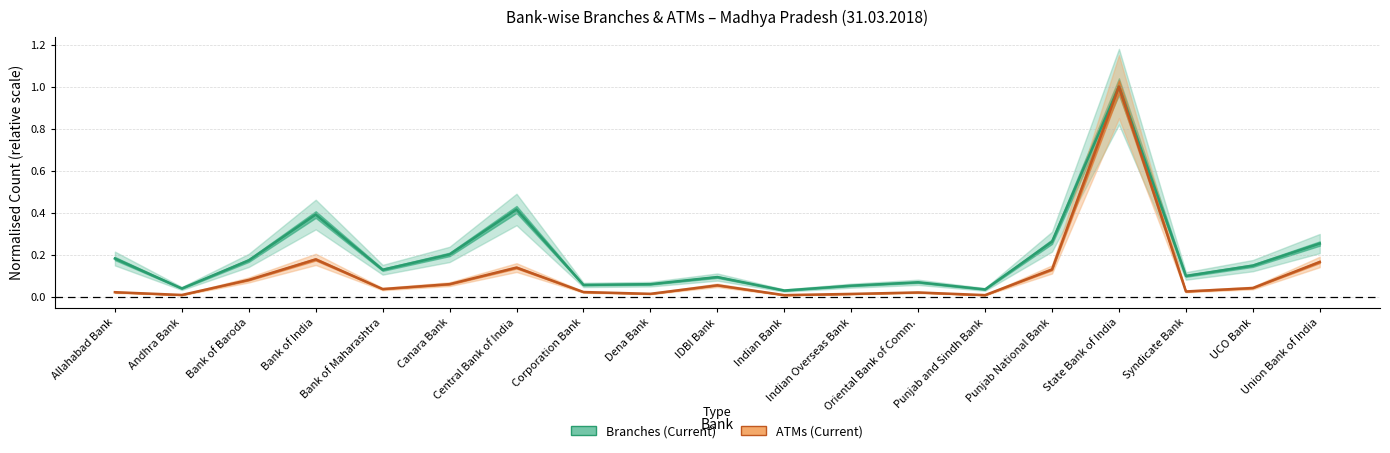

How many series are shown in this chart?

2